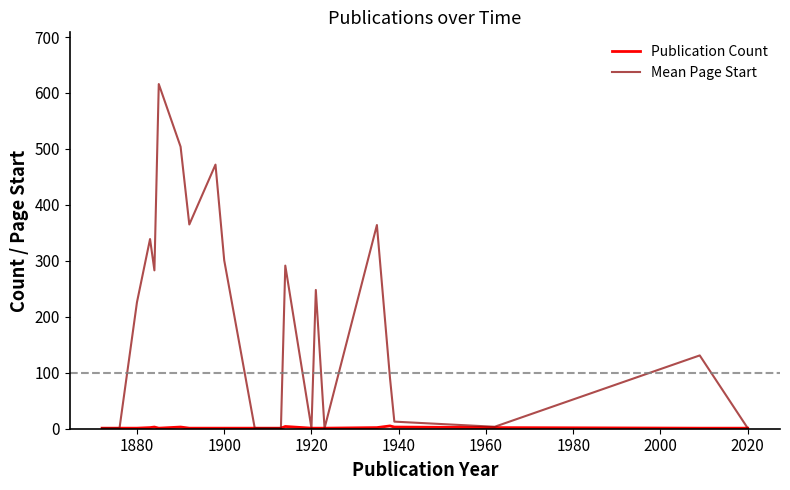

Which series has the largest total across all categories?

Mean Page Start